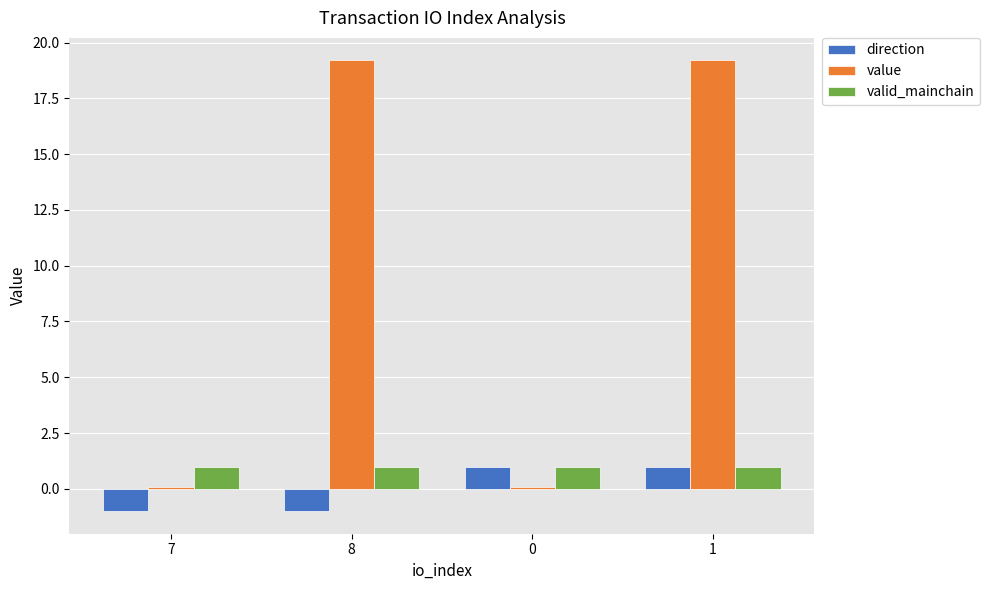

Between 8 and 1, which series saw the biggest shift?

direction